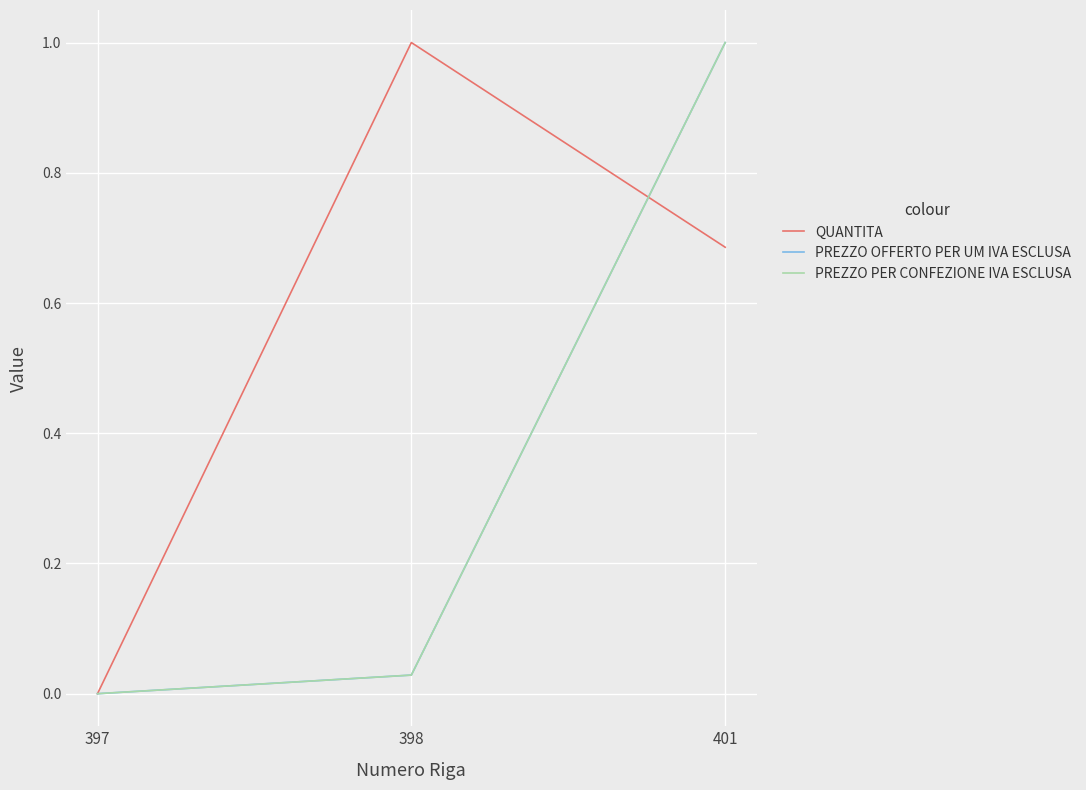

Does the chart display data point markers on the line(s)?

No